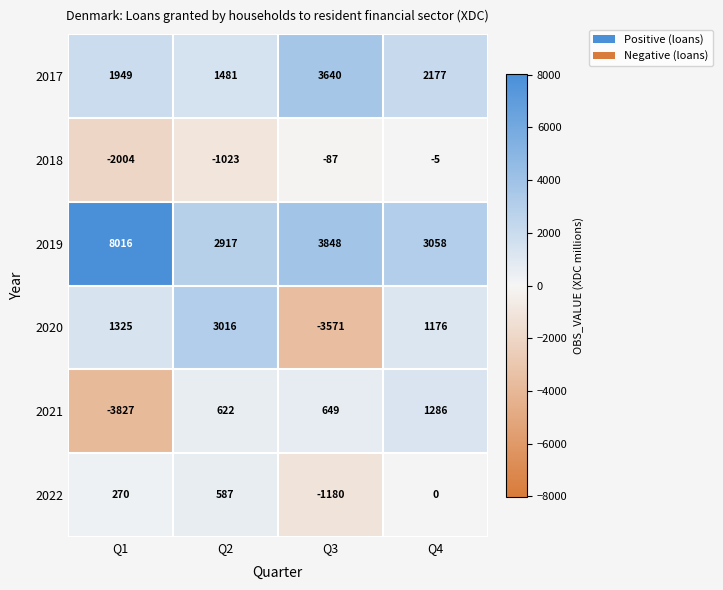

How many values in 2021 are below zero?

1